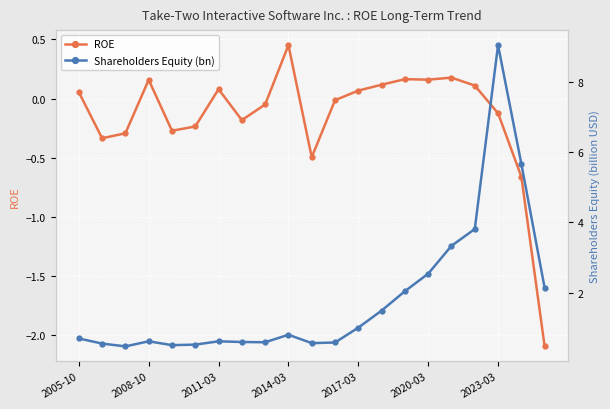

What are all the series names shown in the legend?

ROE, Shareholders Equity (bn)